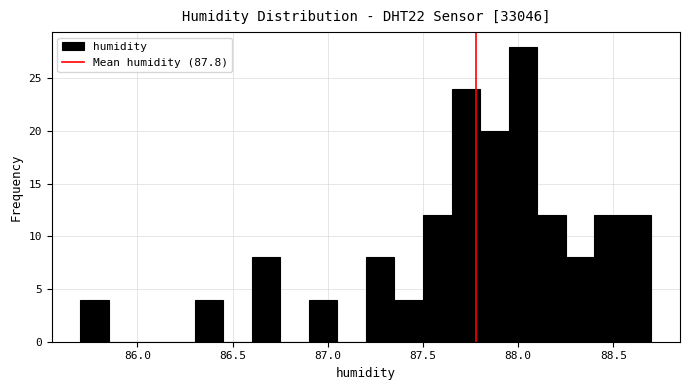

Around what value on the x-axis is the tallest bar? Give the approximate position of its centre, as read against the axis.

88.05